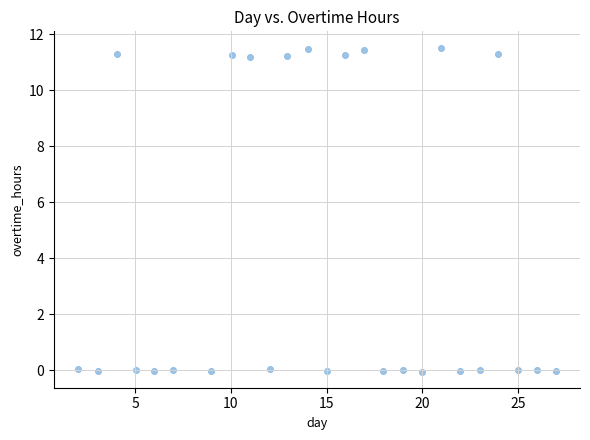

What is the range of Y values (max minus min)?

11.6